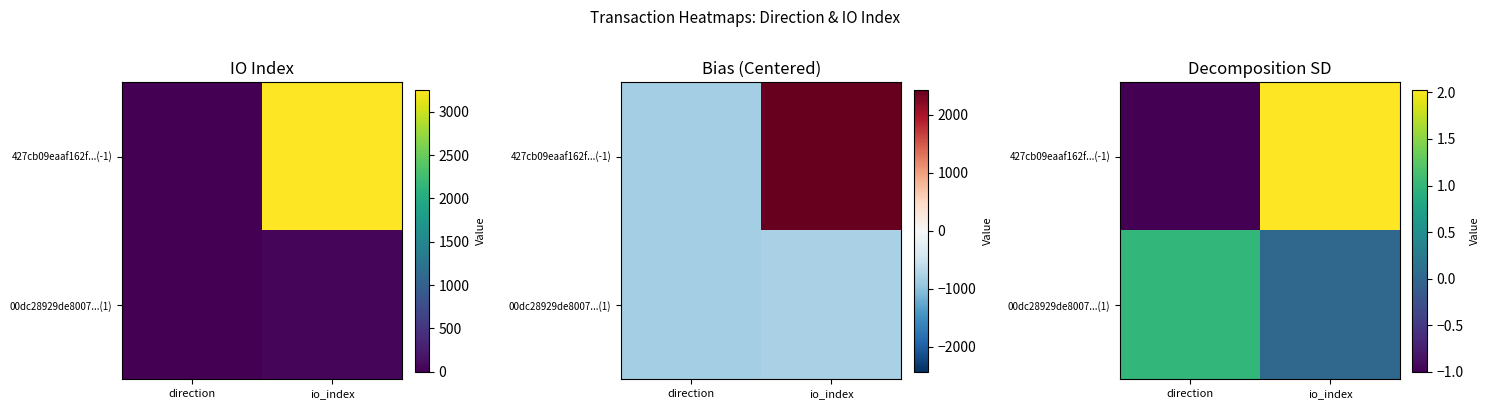

What is the sum of all 427cb09eaaf162f...(-1) values?

1.0